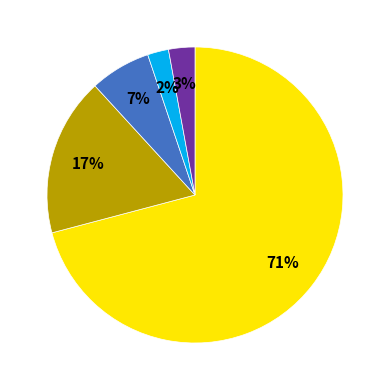

Is there any slice that represents more than half of the pie?

Yes